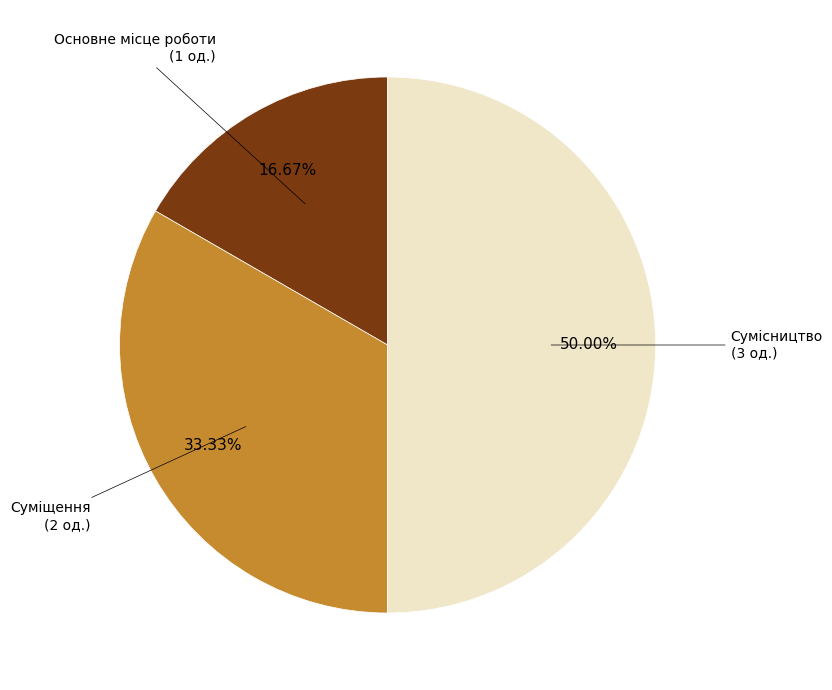

Count the number of slices in the pie.

3